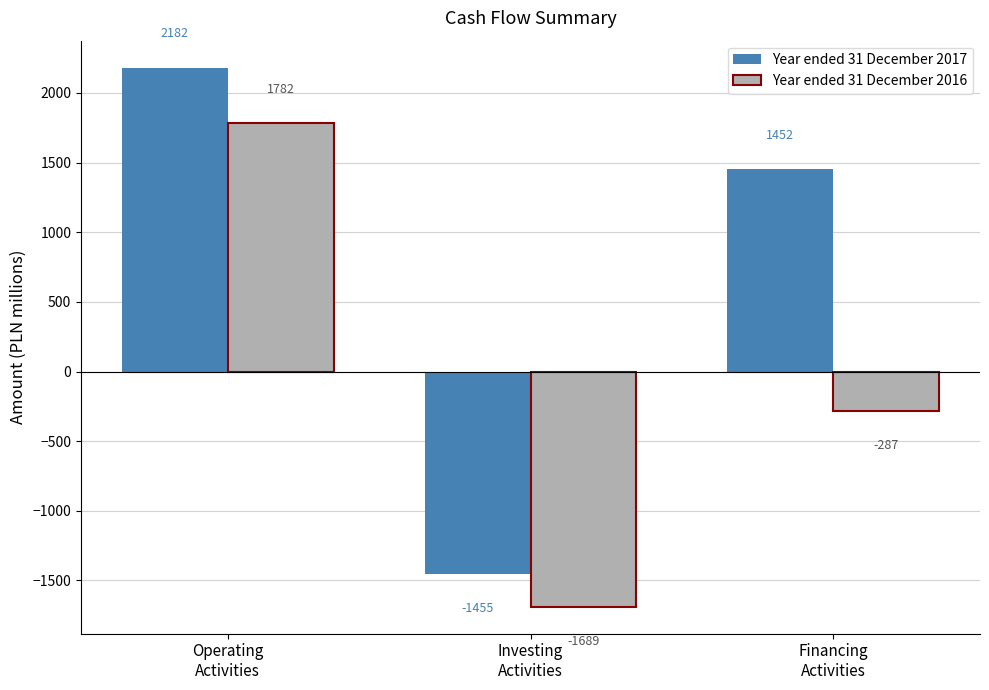

What is the spread (max minus min) of values at Investing
Activities?

234